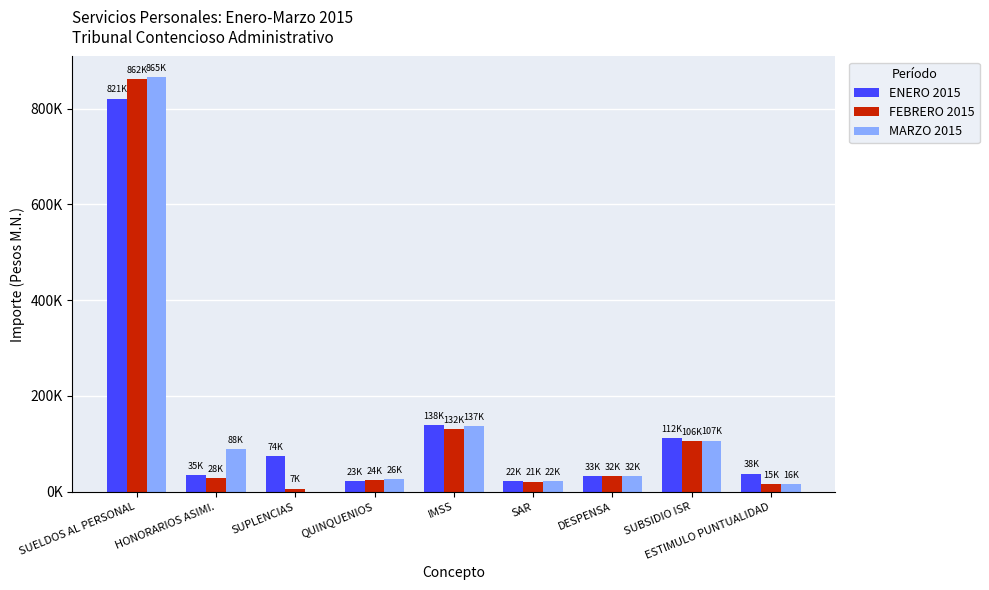

What are all the series names shown in the legend?

ENERO 2015, FEBRERO 2015, MARZO 2015